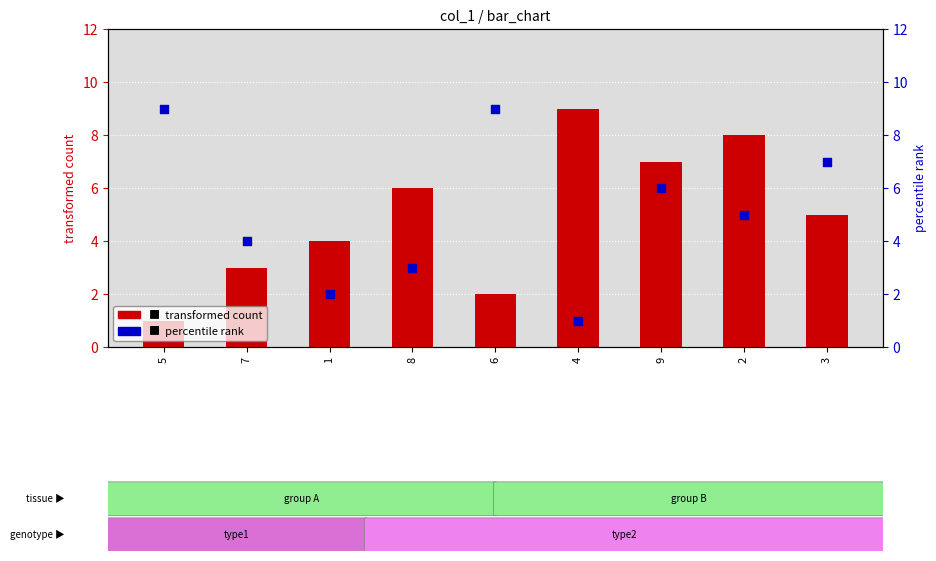

Which series contains the lowest Y value?

transformed count